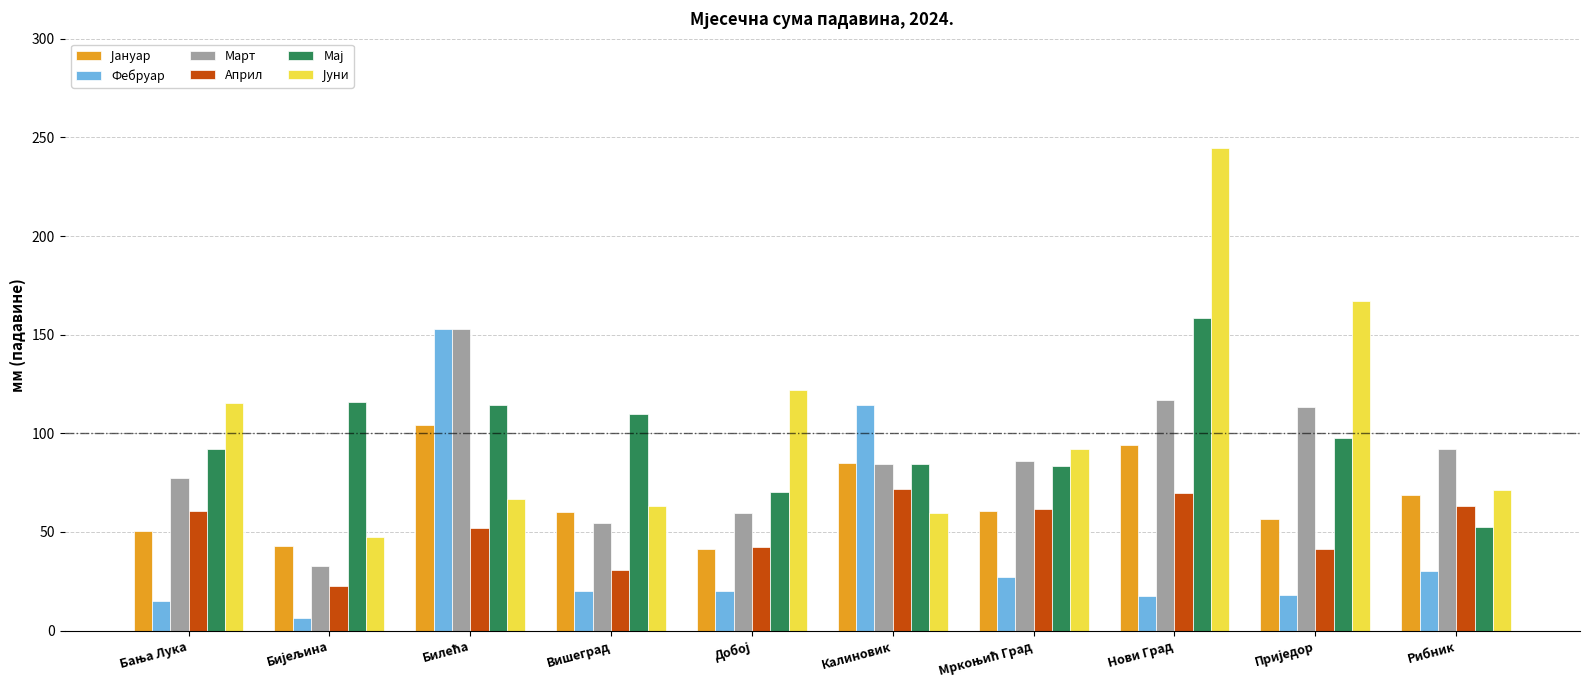

What is the total value across all series at Нови Град?

701.2